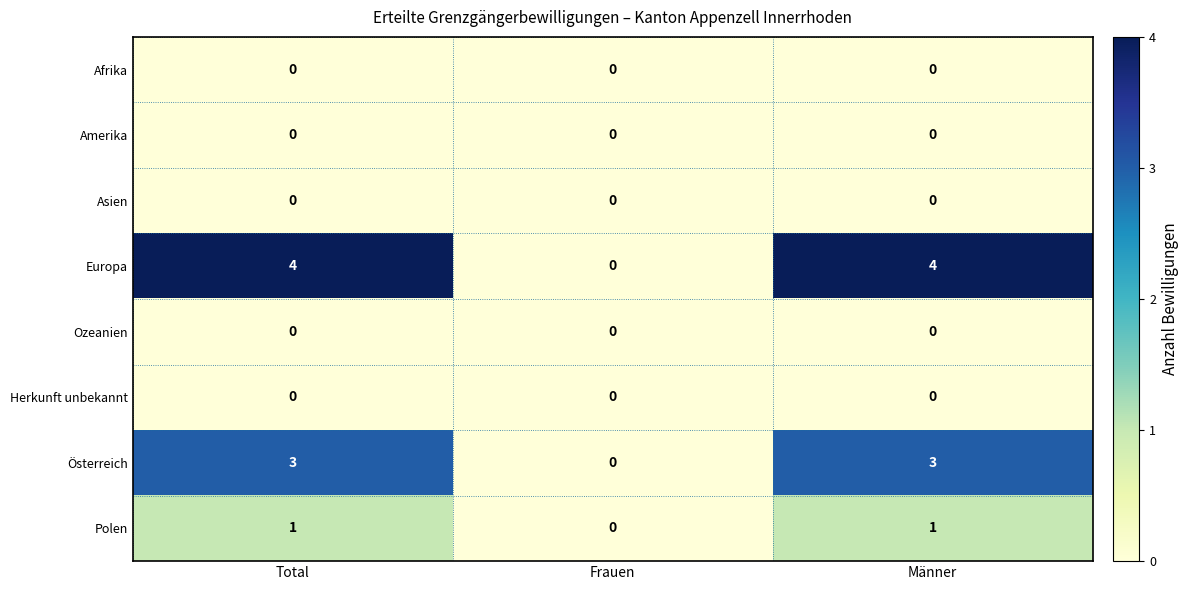

Which series has the widest spread of values?

Europa